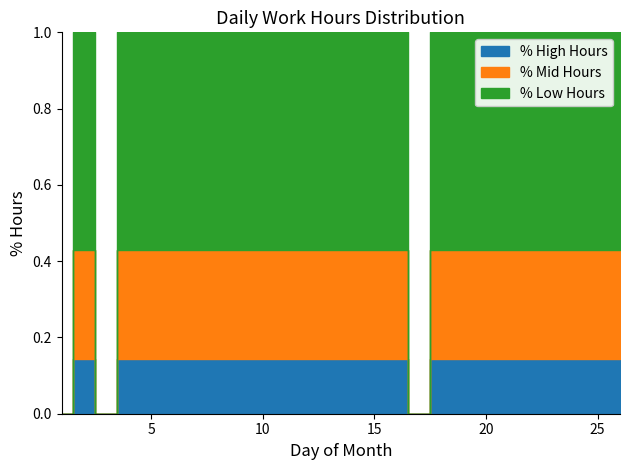

At which category is the sum across all series the highest?

18